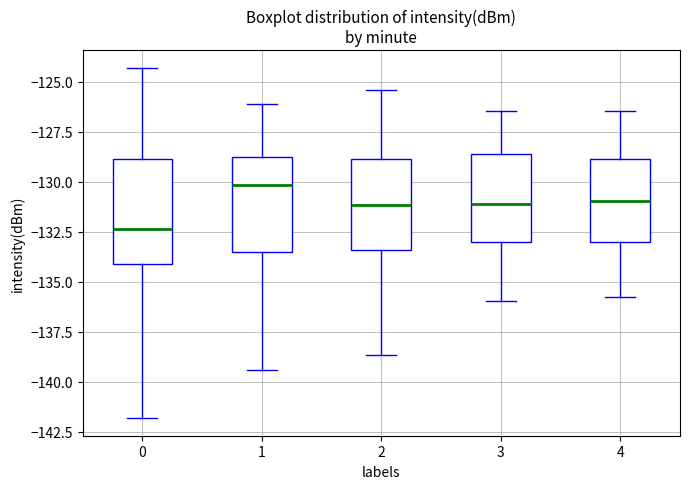

Reading left to right, transcribe this box plot: for each box, give where its median line is, the range the box spans, and where its two whiskers end, as read against the y-axis. The values are not printed on the chart, so give them approximately, as read against the axis.

0: median -132.5, box -134.0 to -129.0, whiskers -142.0 to -124.5
1: median -130.0, box -133.5 to -129.0, whiskers -139.5 to -126.0
2: median -131.0, box -133.5 to -129.0, whiskers -138.5 to -125.5
3: median -131.0, box -133.0 to -128.5, whiskers -136.0 to -126.5
4: median -131.0, box -133.0 to -129.0, whiskers -136.0 to -126.5